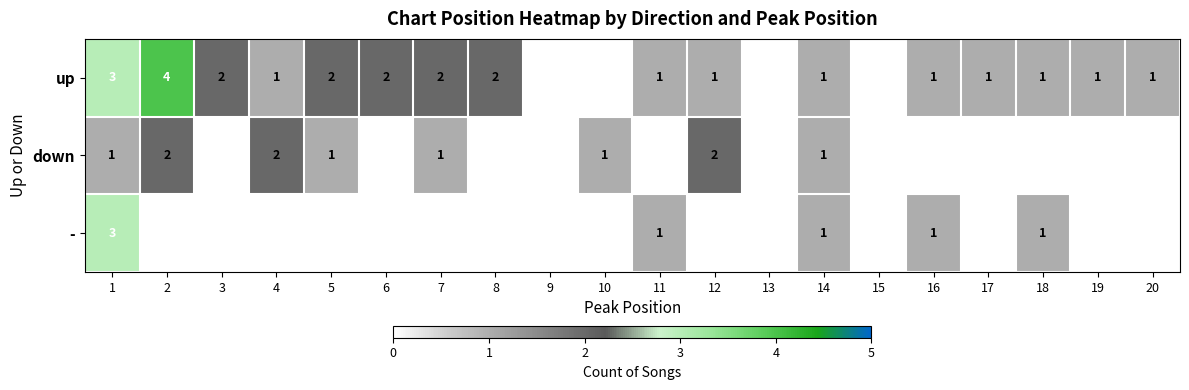

Which label corresponds to the smallest value in the chart?

9